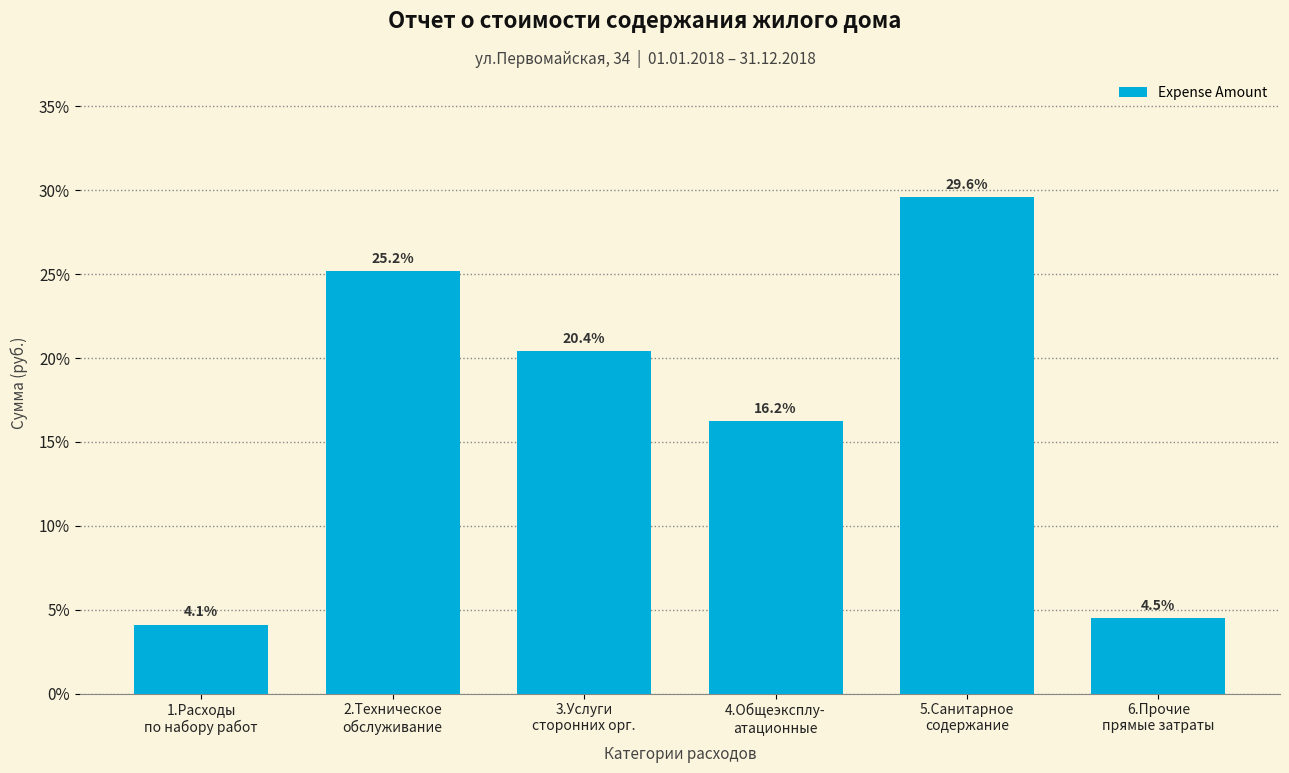

Reading left to right, extract all data points from this chart.

4.1	25.2	20.4	16.2	29.6	4.5